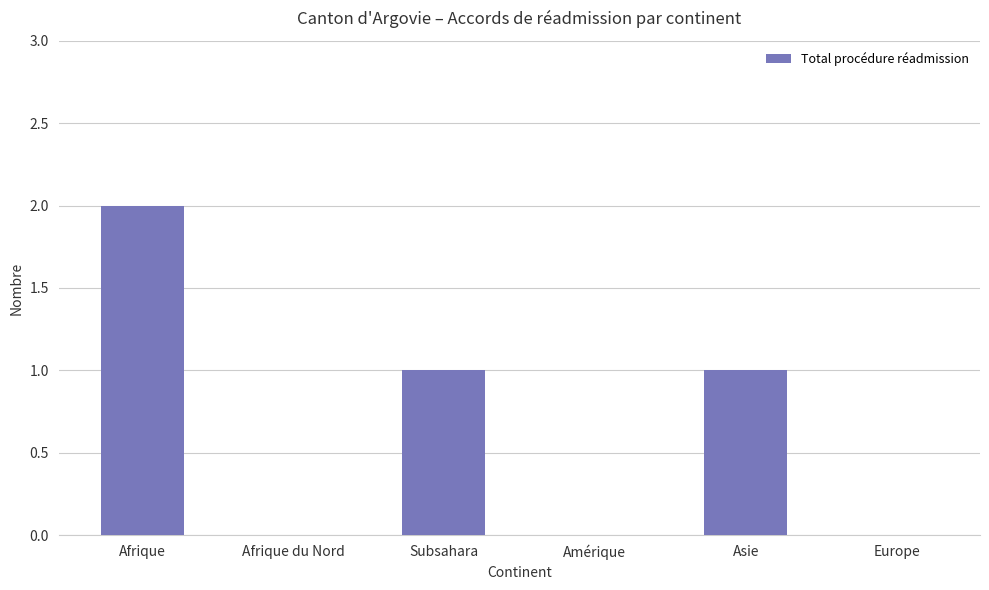

Which label corresponds to the largest value in the chart?

Afrique